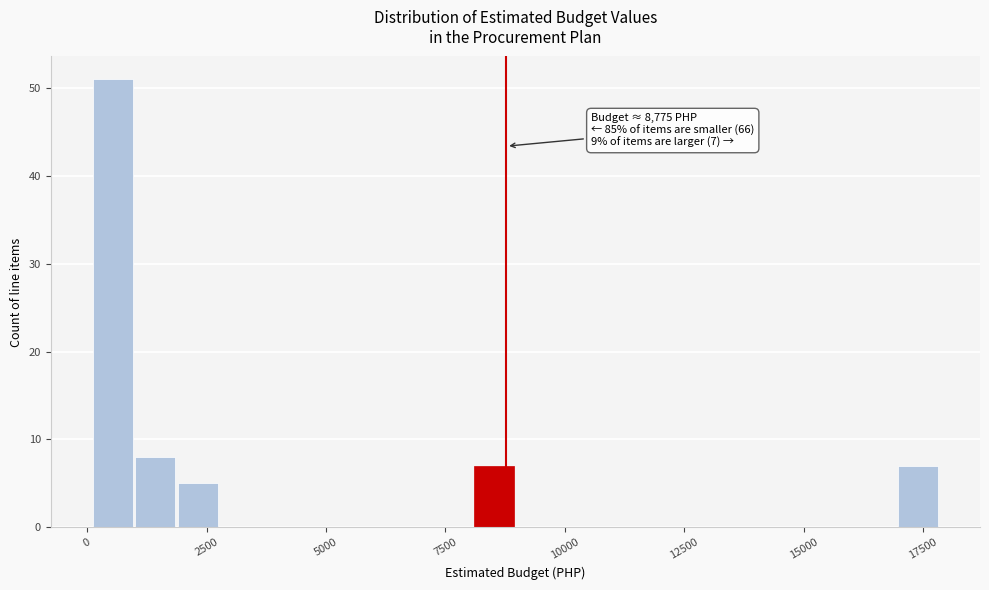

Around what value on the x-axis is the tallest bar? Give the approximate position of its centre, as read against the axis.

500